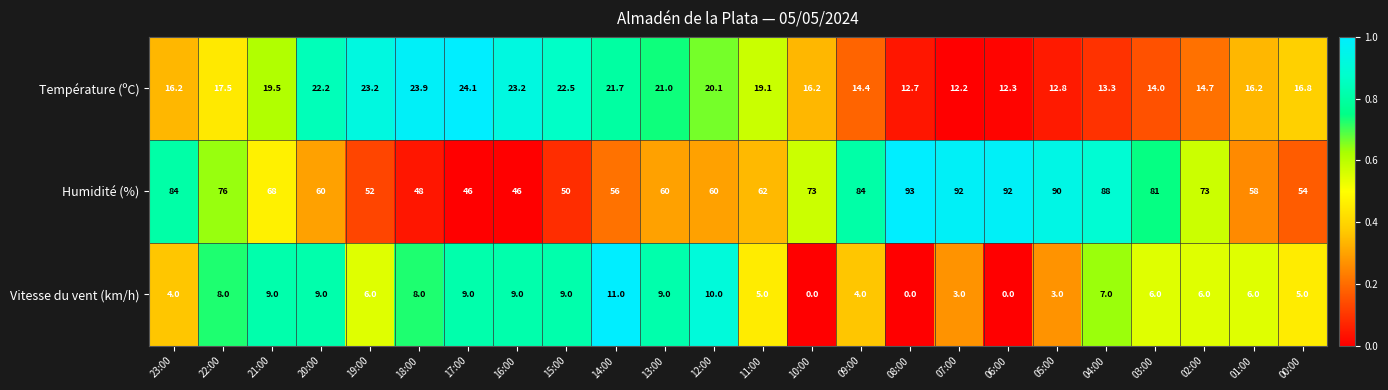

True or false: Température (ºC) has a value of 9.2 at 19:00.

False